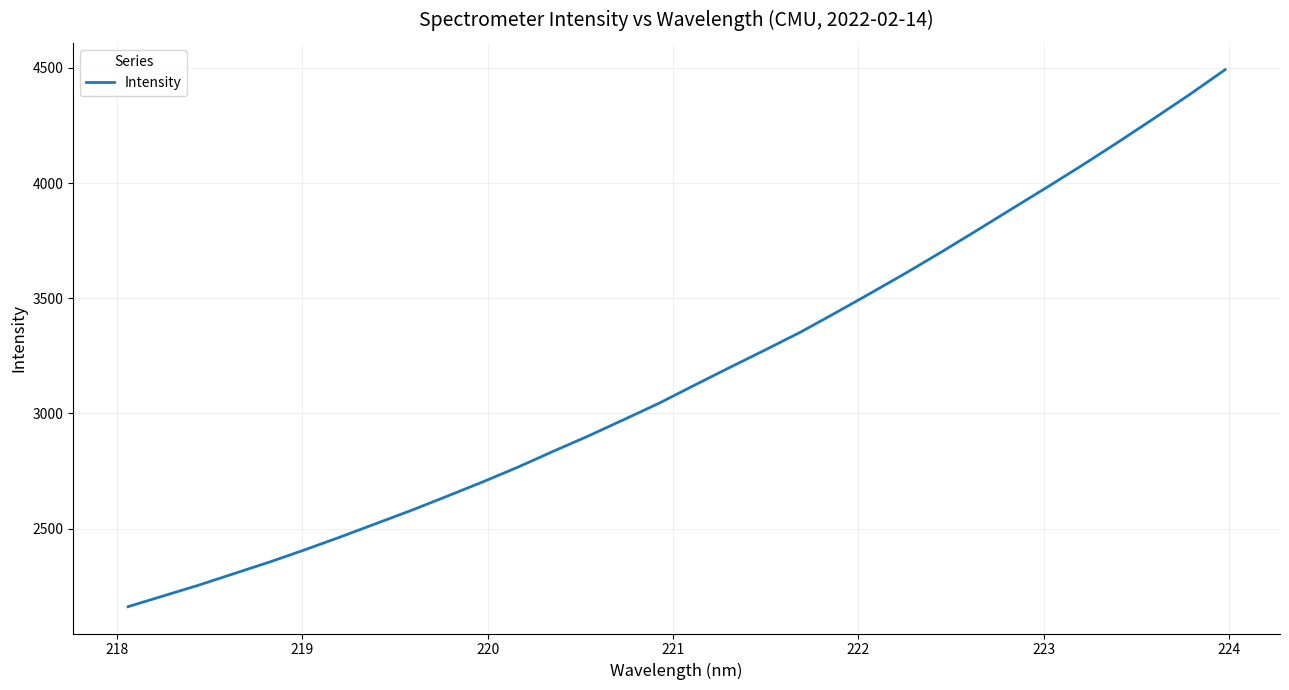

What is the minimum value shown in the chart?

2161.3